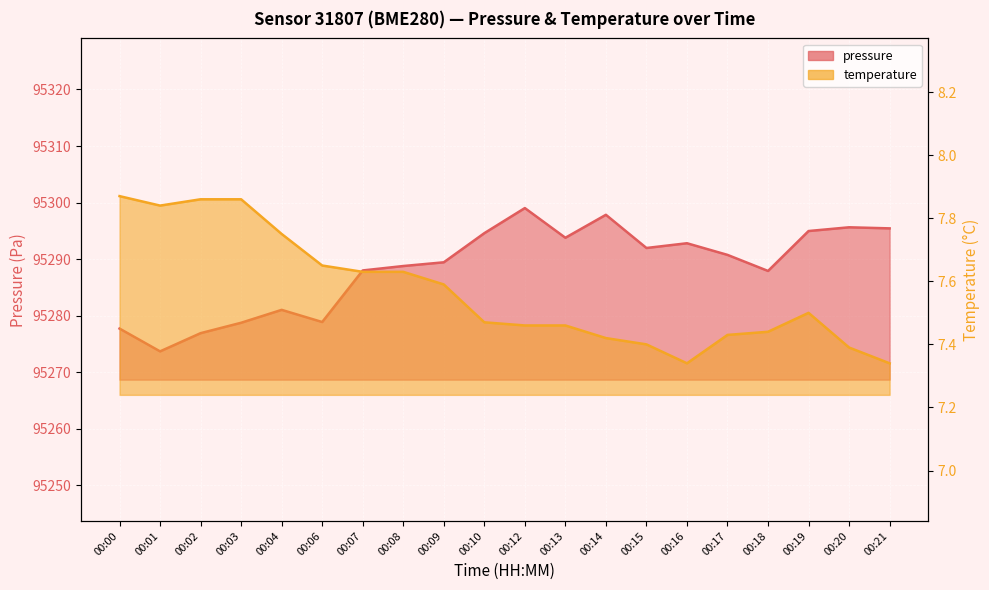

At which category is the sum across all series the highest?

00:12